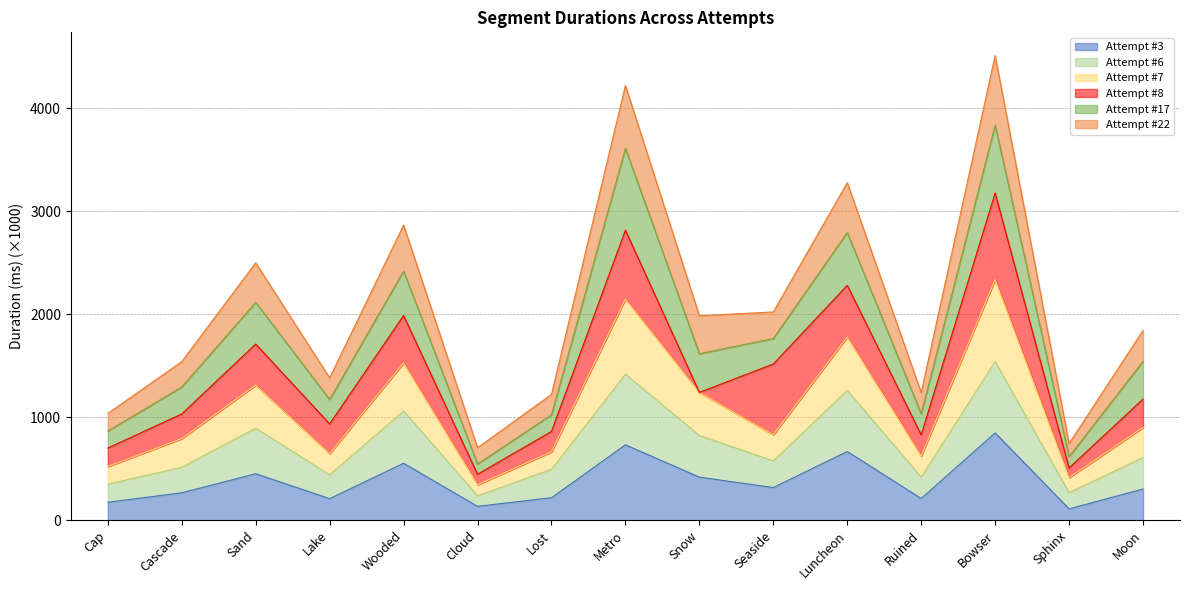

What is the lowest value of the Attempt #3 series?

110.4